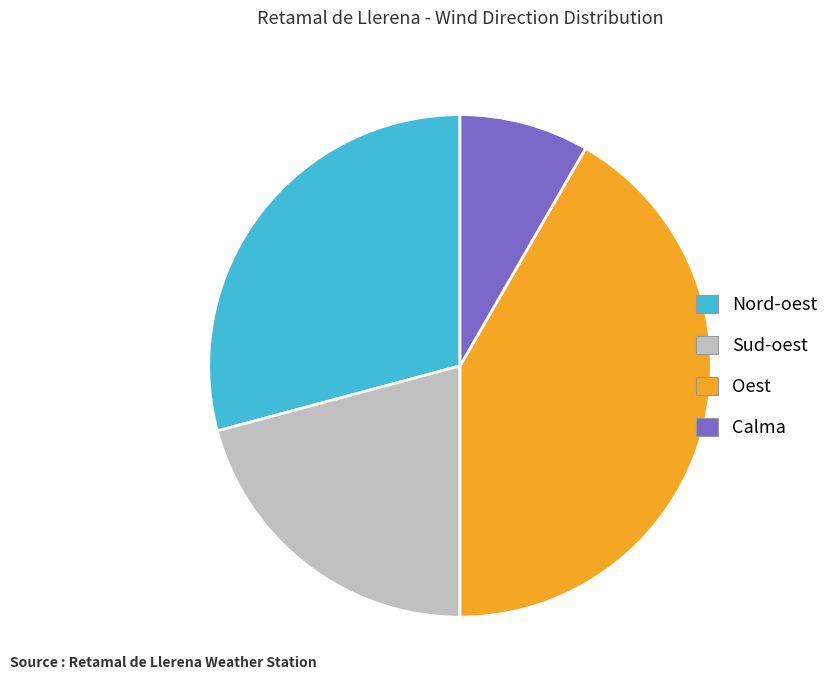

Is it true that Sud-oest is 21% of the pie?

True